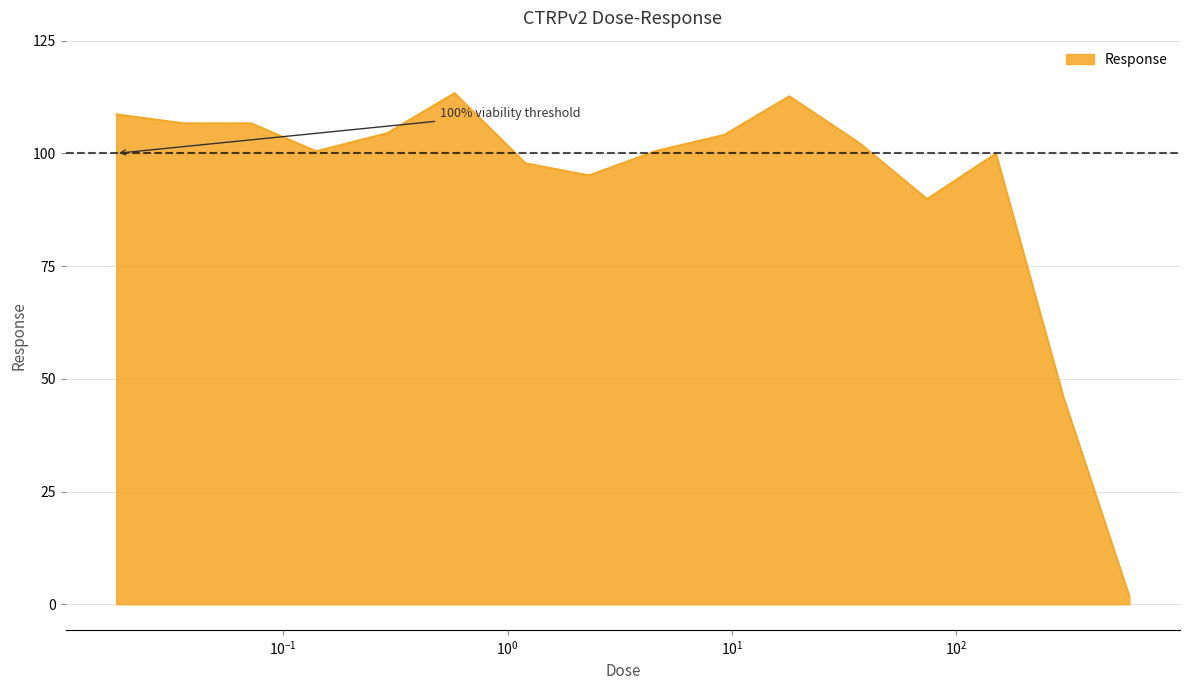

What is the maximum value shown in the chart?

113.4